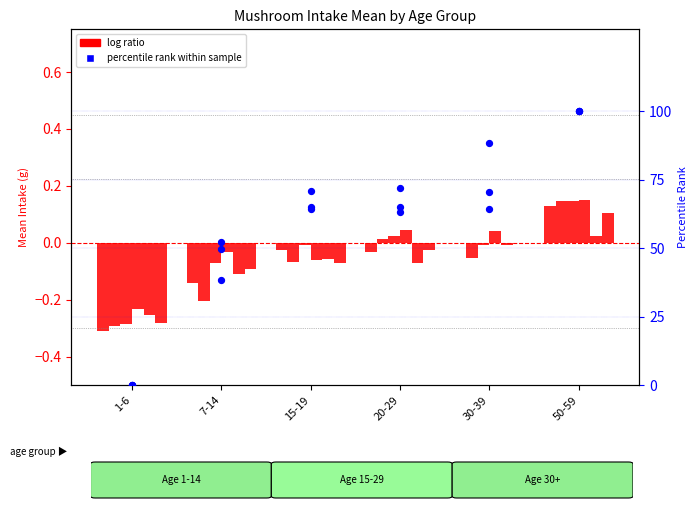

Is the value of 2007 at 50-59 greater than the value of 2016 at 1-6?

Yes